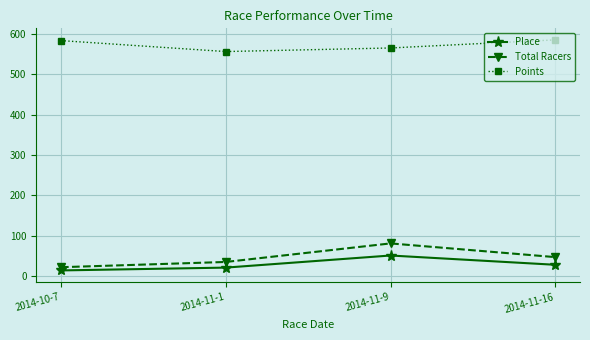

True or false: Points and Place intersect in this chart.

False